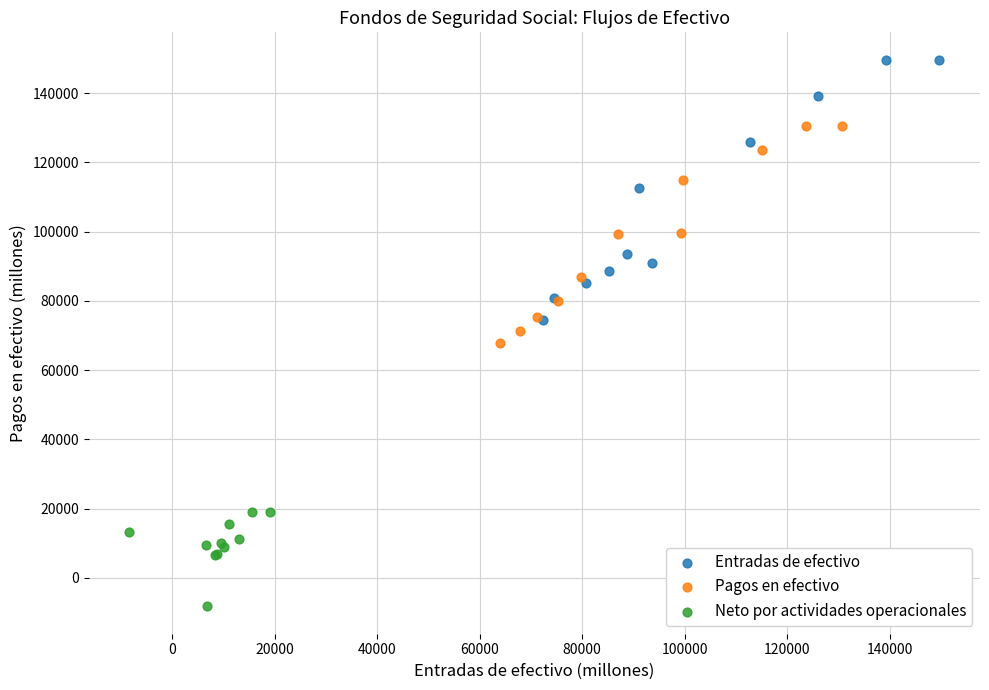

Which series reaches the minimum Y coordinate?

Neto por actividades operacionales